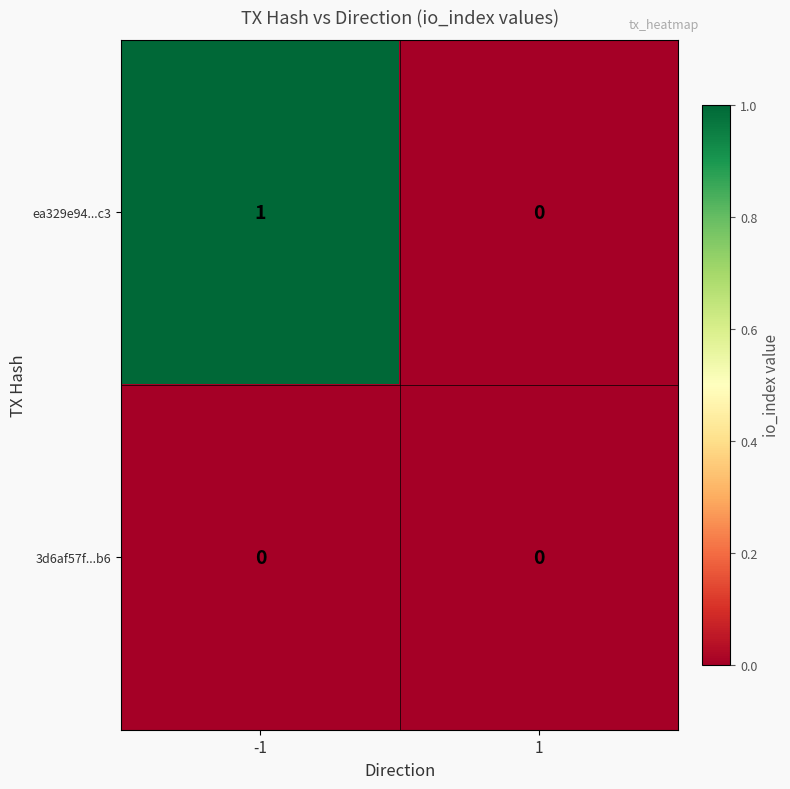

Between -1 and 1, which series saw the biggest shift?

ea329e94...c3